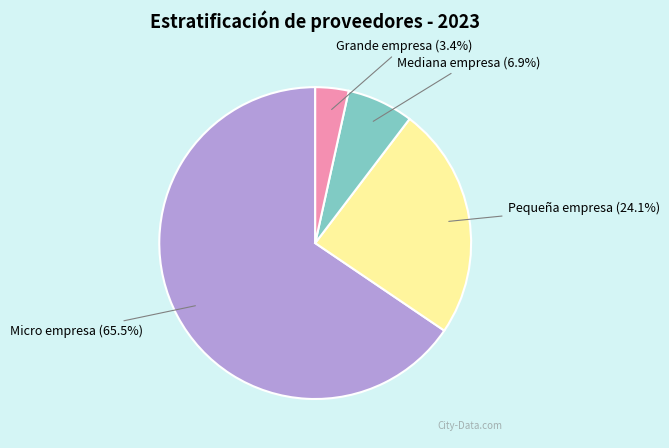

Rank the categories by value from lowest to highest.

Grande empresa, Mediana empresa, Pequeña empresa, Micro empresa